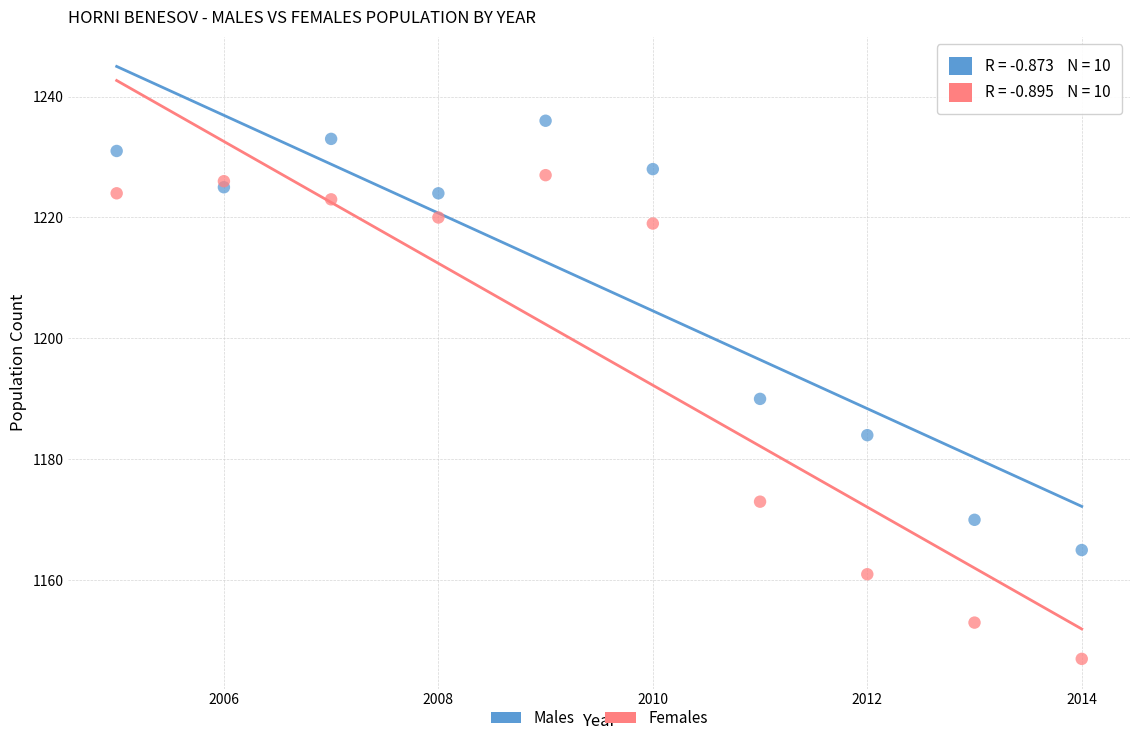

Which series contains the lowest Y value?

Females